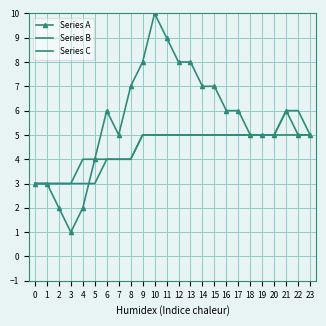

Reading left to right, transcribe all the data shown in this chart.

Series A: 3	3	2	1	2	4	6	5	7	8	10	9	8	8	7	7	6	6	5	5	5	6	5	5
Series B: 3	3	3	3	3	3	4	4	4	5	5	5	5	5	5	5	5	5	5	5	5	6	6	5
Series C: 3	3	3	3	4	4	4	4	4	5	5	5	5	5	5	5	5	5	5	5	5	5	5	5